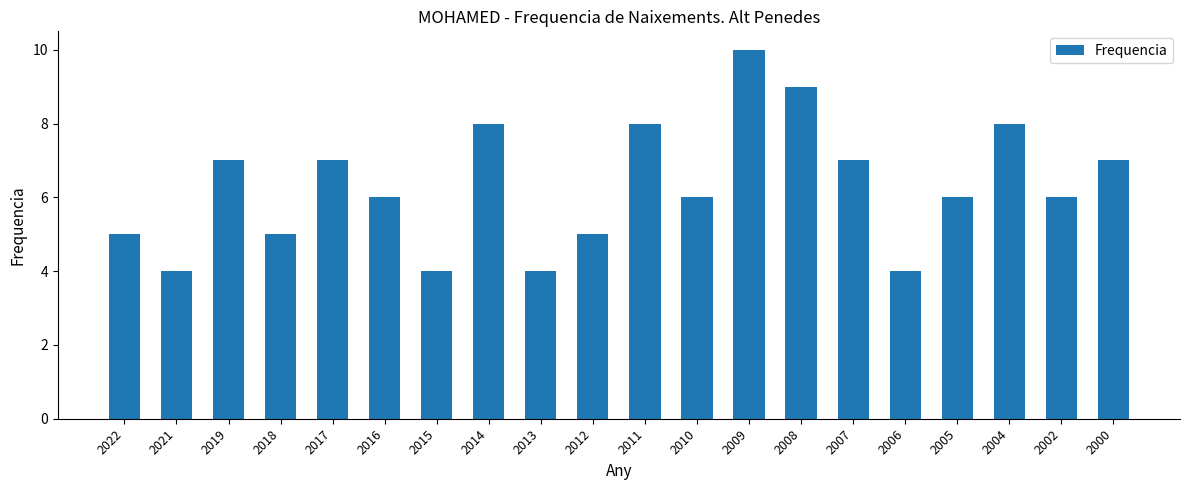

Reading left to right, list all the values displayed in this chart.

5	4	7	5	7	6	4	8	4	5	8	6	10	9	7	4	6	8	6	7